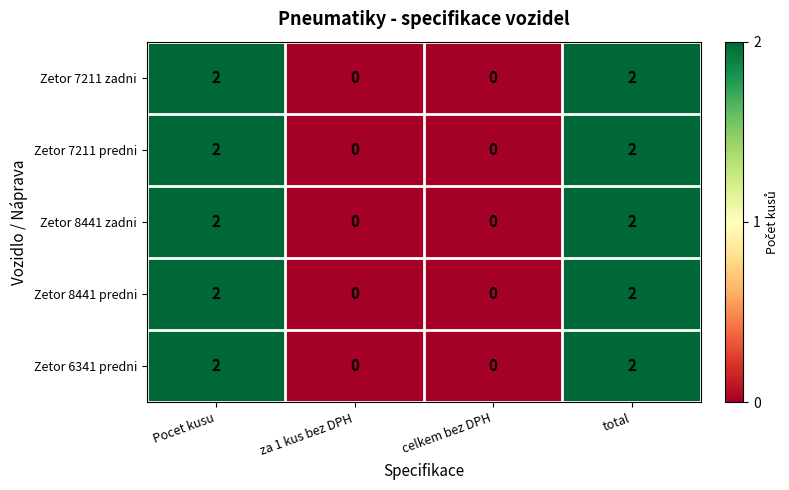

Reading left to right, transcribe all the data shown in this chart.

Zetor 7211 zadni: 2	0	0	2
Zetor 7211 predni: 2	0	0	2
Zetor 8441 zadni: 2	0	0	2
Zetor 8441 predni: 2	0	0	2
Zetor 6341 predni: 2	0	0	2